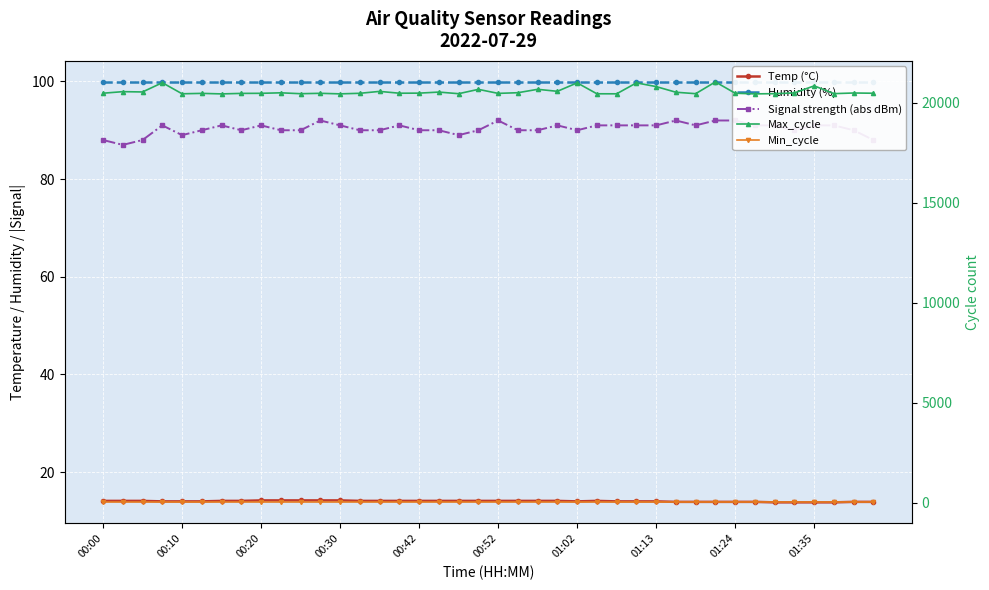

Reading left to right, list all the values displayed in this chart.

Temp (°C): 14.1	14.1	14.1	14.0	14.0	14.0	14.1	14.1	14.2	14.2	14.2	14.2	14.2	14.1	14.1	14.1	14.1	14.1	14.1	14.1	14.1	14.1	14.1	14.1	14.0	14.1	14.0	14.0	14.0	13.9	13.9	13.9	13.9	13.9	13.8	13.8	13.8	13.8	13.9	13.9
Humidity (%): 99.9	99.9	99.9	99.9	99.9	99.9	99.9	99.9	99.9	99.9	99.9	99.9	99.9	99.9	99.9	99.9	99.9	99.9	99.9	99.9	99.9	99.9	99.9	99.9	99.9	99.9	99.9	99.9	99.9	99.9	99.9	99.9	99.9	99.9	99.9	99.9	99.9	99.9	99.9	99.9
Signal strength (abs dBm): 88.0	87.0	88.0	91.0	89.0	90.0	91.0	90.0	91.0	90.0	90.0	92.0	91.0	90.0	90.0	91.0	90.0	90.0	89.0	90.0	92.0	90.0	90.0	91.0	90.0	91.0	91.0	91.0	91.0	92.0	91.0	92.0	92.0	91.0	91.0	90.0	91.0	91.0	90.0	88.0
Max_cycle: 20473.0	20551.0	20536.0	20999.0	20445.0	20465.0	20439.0	20464.0	20468.0	20493.0	20449.0	20468.0	20441.0	20469.0	20564.0	20473.0	20477.0	20530.0	20449.0	20666.0	20465.0	20498.0	20668.0	20568.0	20991.0	20445.0	20443.0	20990.0	20804.0	20522.0	20450.0	21038.0	20472.0	20440.0	20451.0	20488.0	20841.0	20452.0	20484.0	20472.0
Min_cycle: 28.0	28.0	28.0	28.0	28.0	28.0	28.0	28.0	28.0	28.0	28.0	28.0	28.0	28.0	28.0	28.0	28.0	28.0	28.0	28.0	28.0	28.0	28.0	28.0	28.0	28.0	28.0	28.0	28.0	28.0	28.0	28.0	28.0	28.0	28.0	28.0	28.0	28.0	28.0	28.0